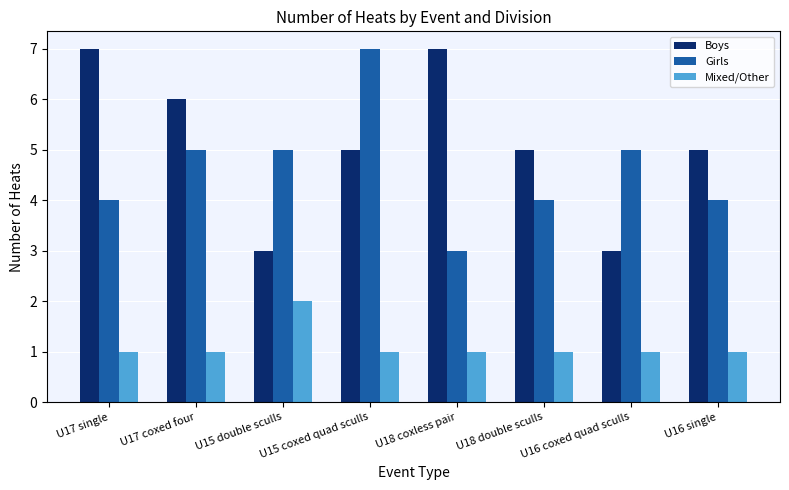

Is the value of Girls at U15 double sculls greater than the value of Boys at U17 single?

No